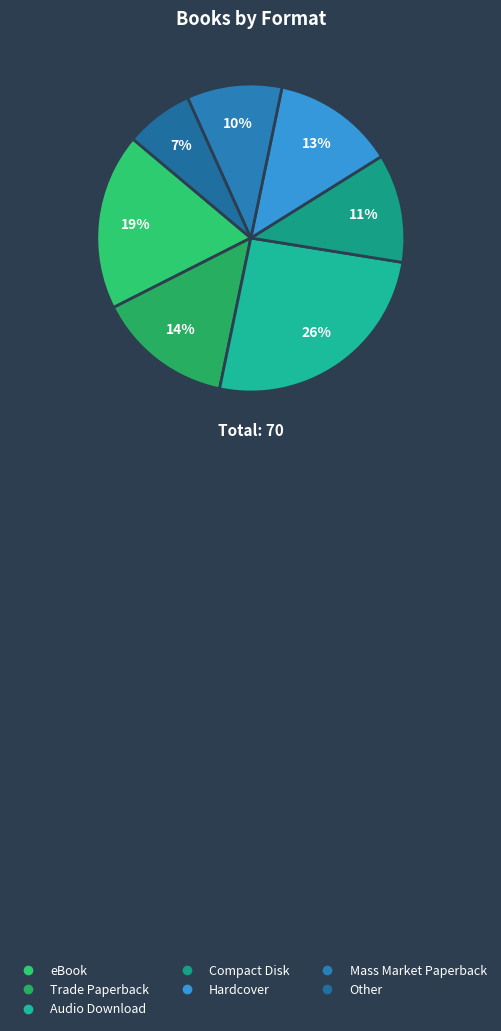

What portion of the pie excludes Trade Paperback?

85.7%